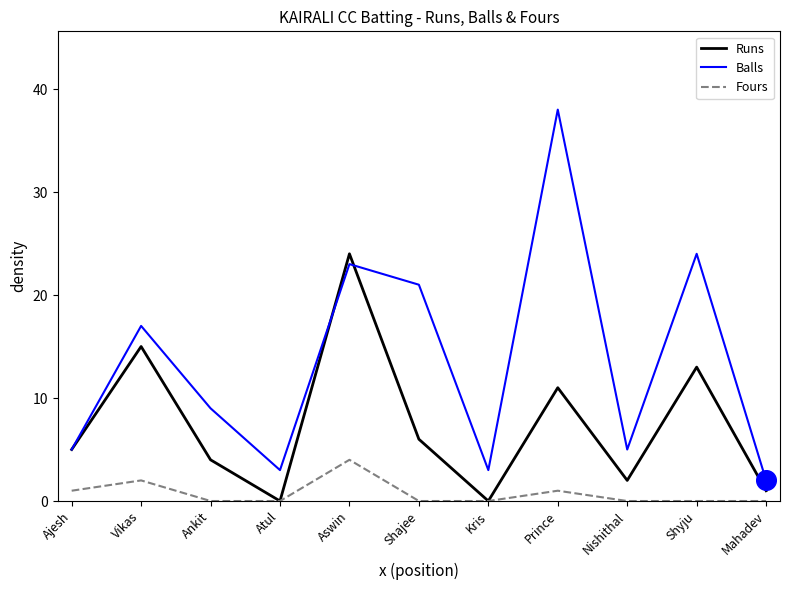

Is the value of Fours at Nishithal greater than the value of Balls at Nishithal?

No